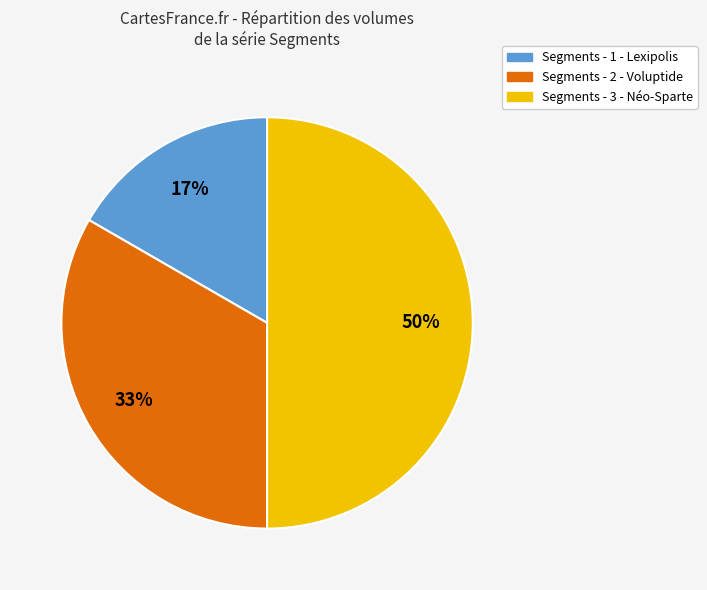

To the nearest percent, what is the difference between the largest and smallest slice percentages?

33%